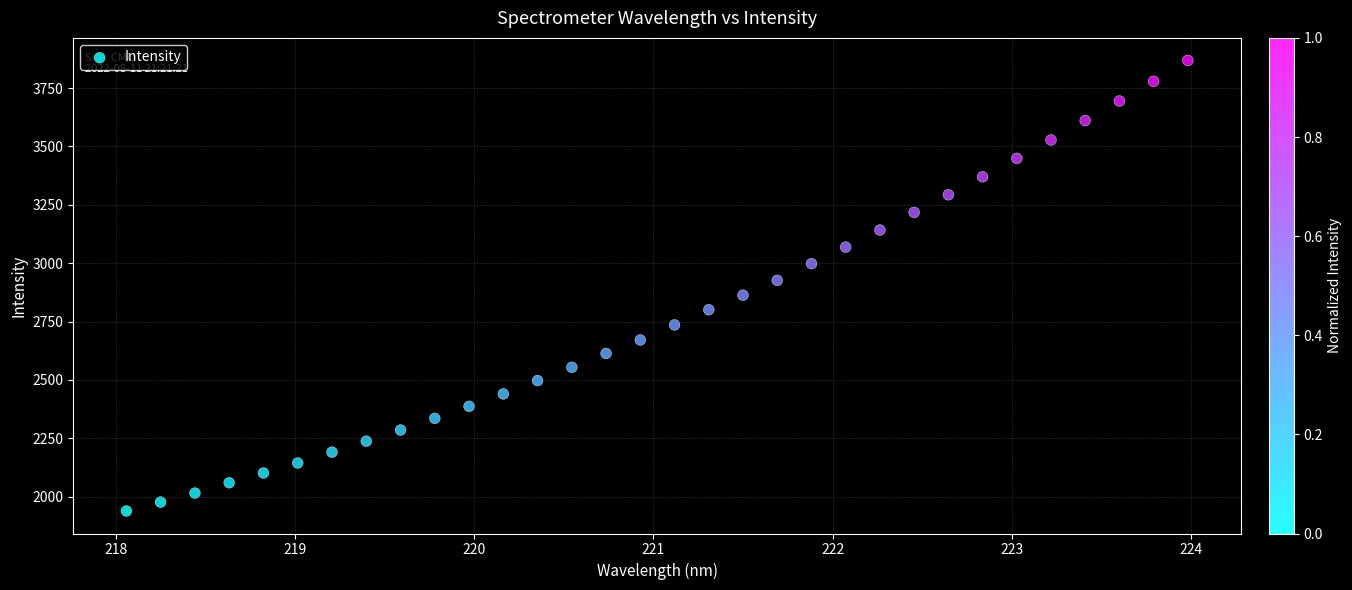

What is the range of Y values (max minus min)?

1929.1